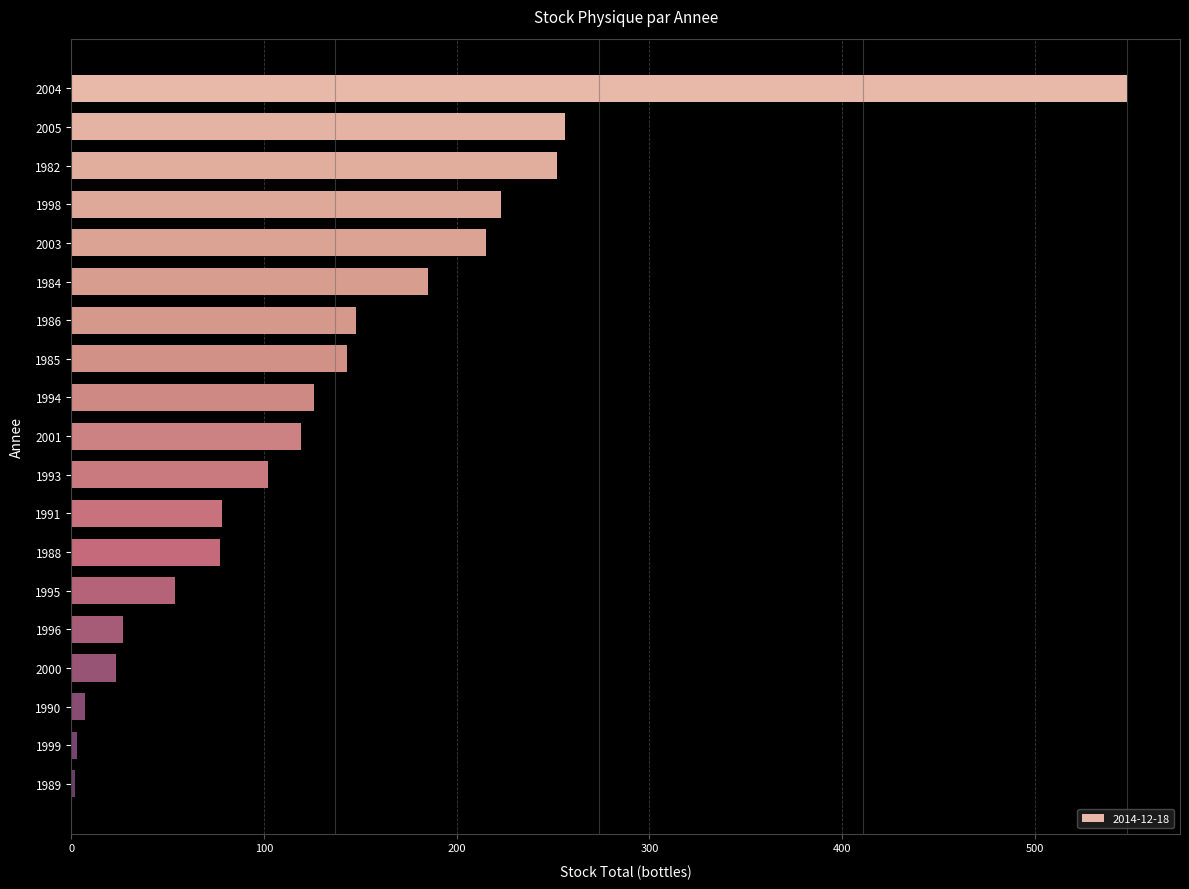

Which has a higher value, 2004 or 1996?

2004